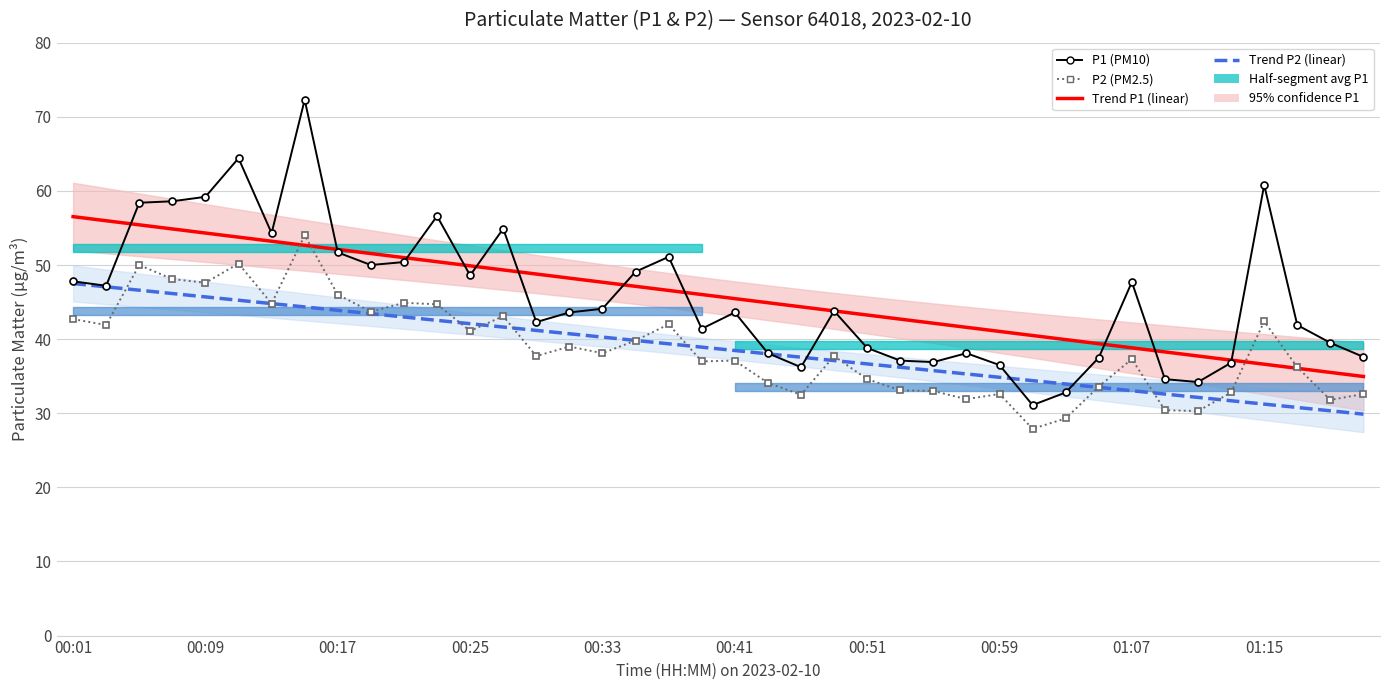

Between 23 and 24, which series saw the biggest shift?

P1 (PM10)